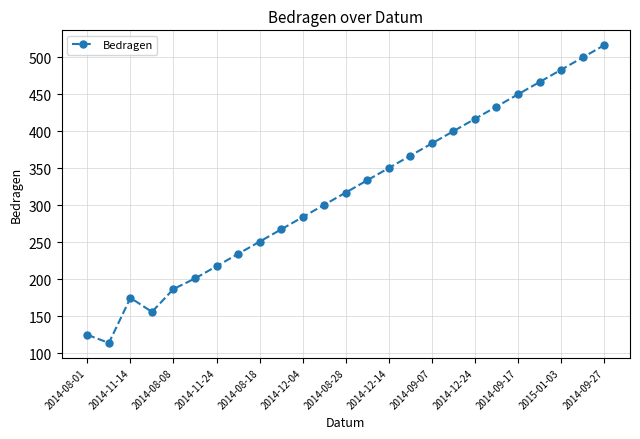

What is the sum of all values?

7935.0